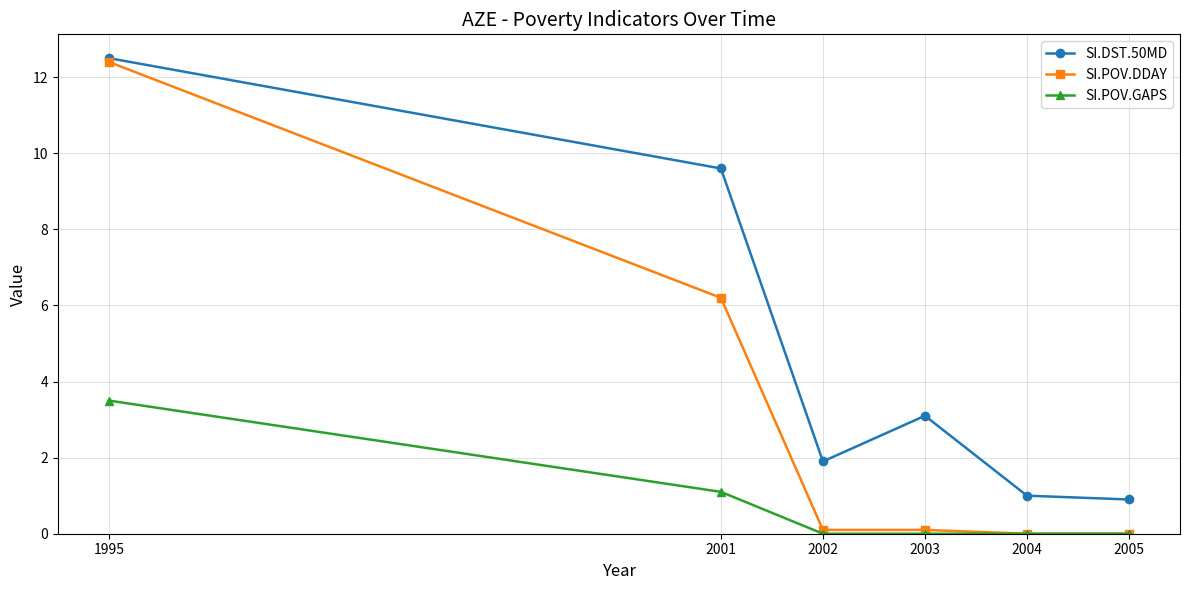

What is the difference between the highest and lowest values at 2005?

0.9